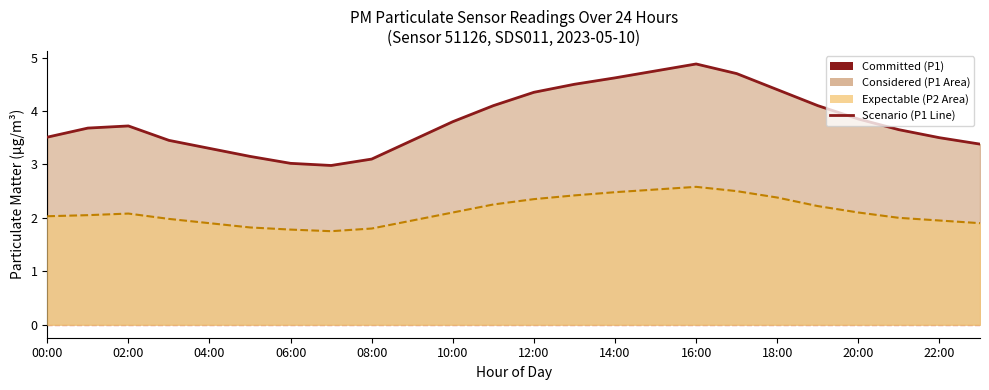

What is the maximum value for P1 Scenario?

4.9